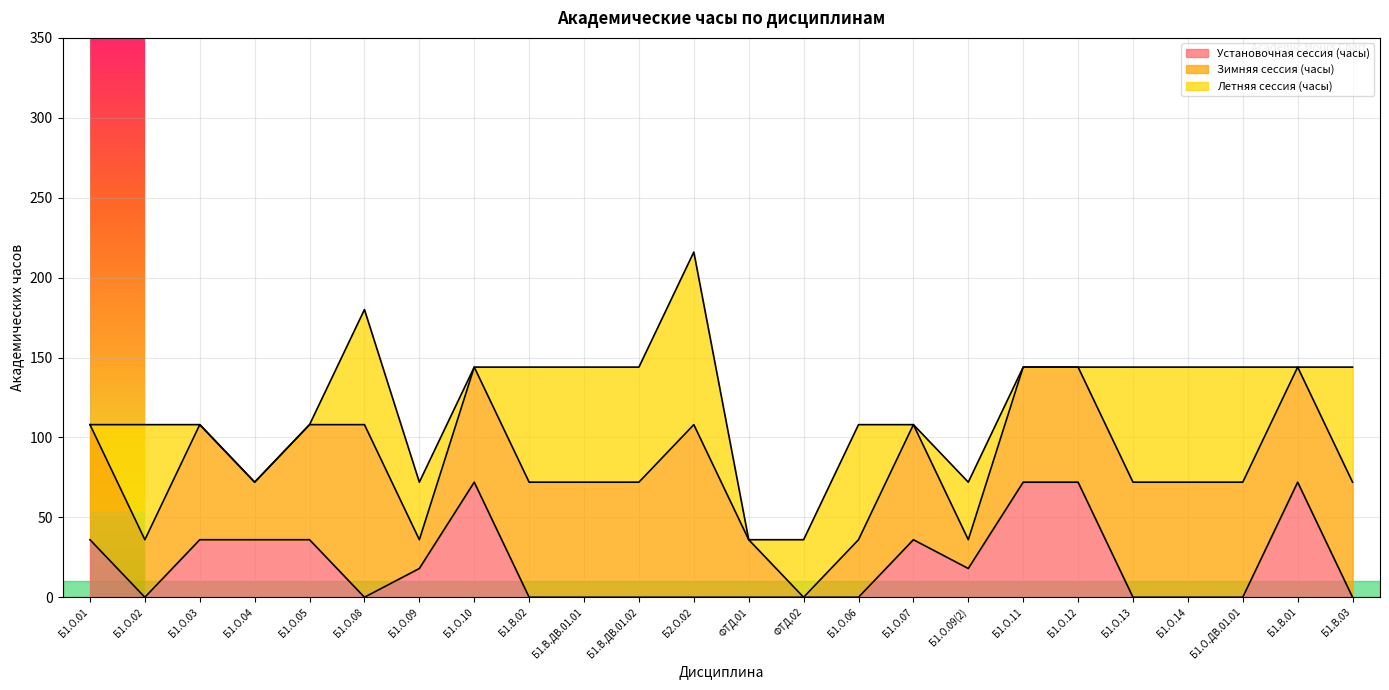

What are all the series names shown in the legend?

Установочная сессия (часы), Зимняя сессия (часы), Летняя сессия (часы)